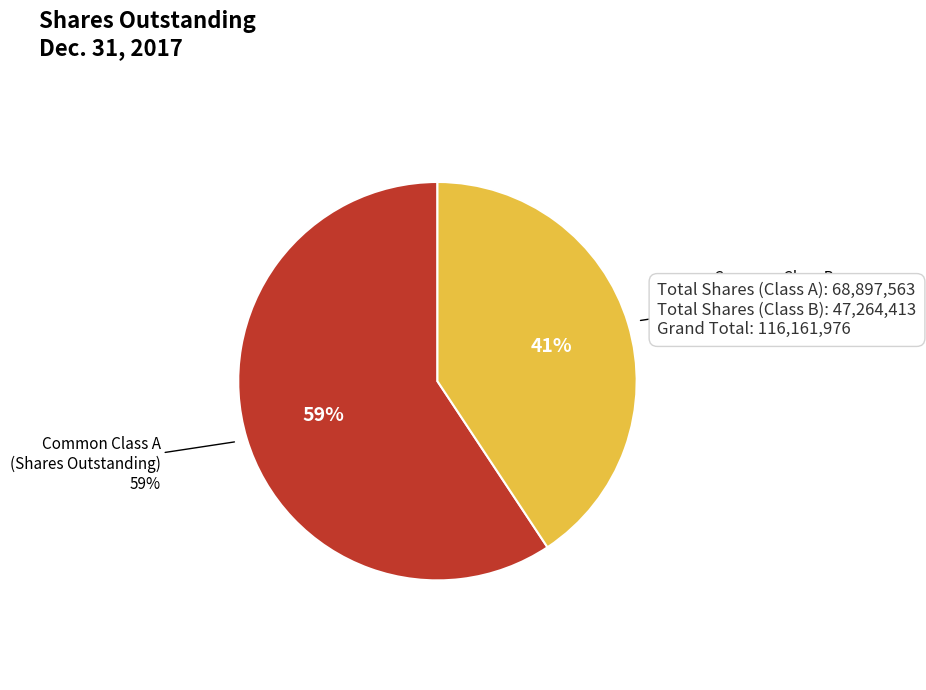

How many slices are in this pie chart?

2